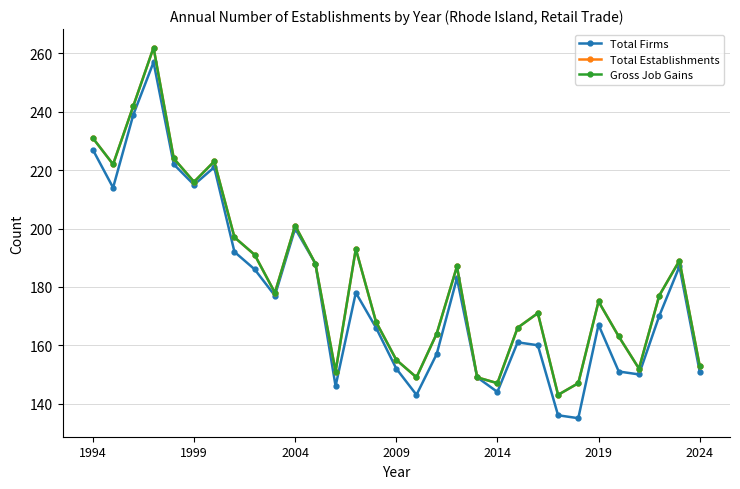

What is the sum of all Gross Job Gains values?

5674